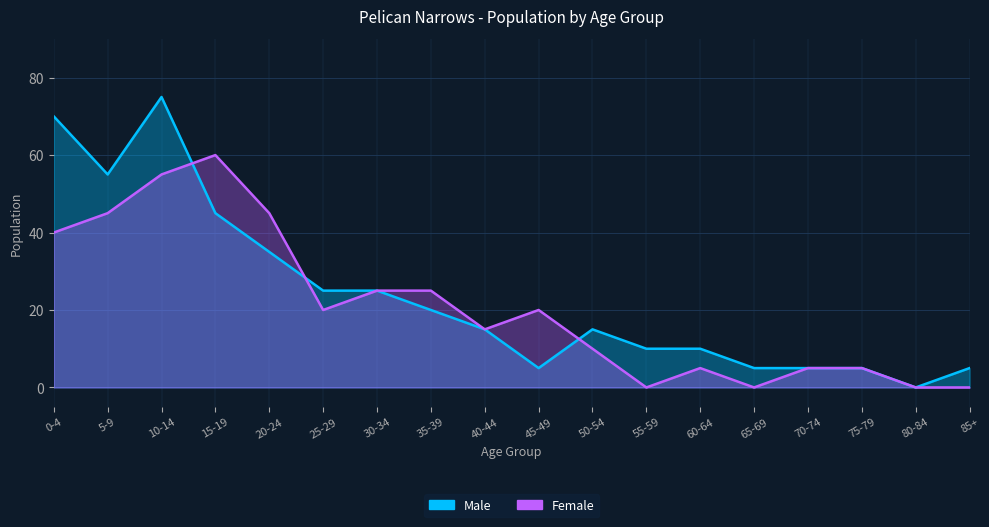

Which series has the largest total across all categories?

Male